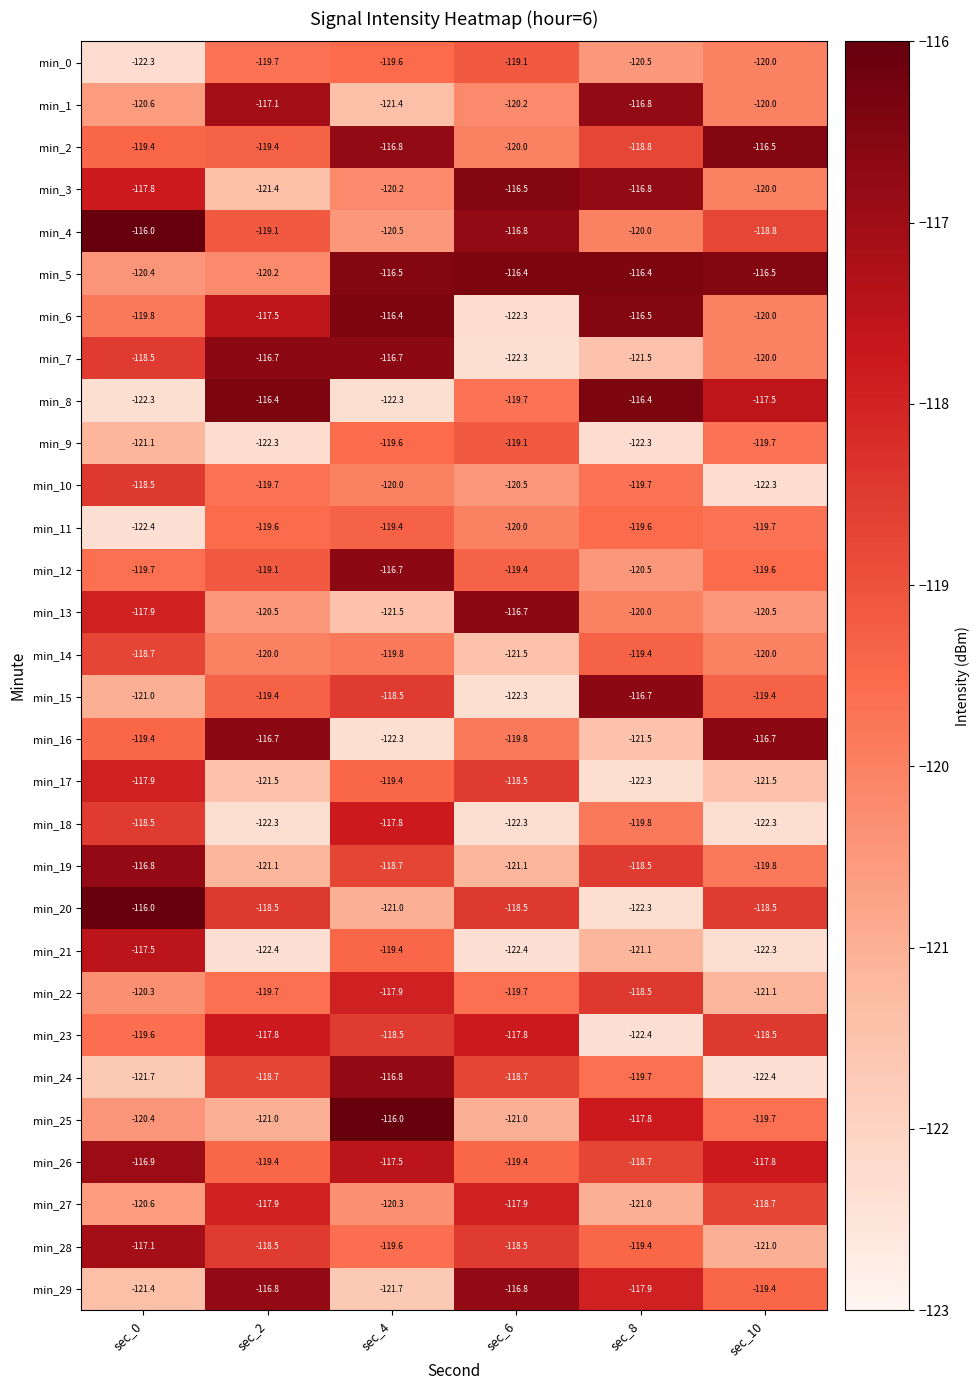

What is the maximum value shown in the chart?

-116.0